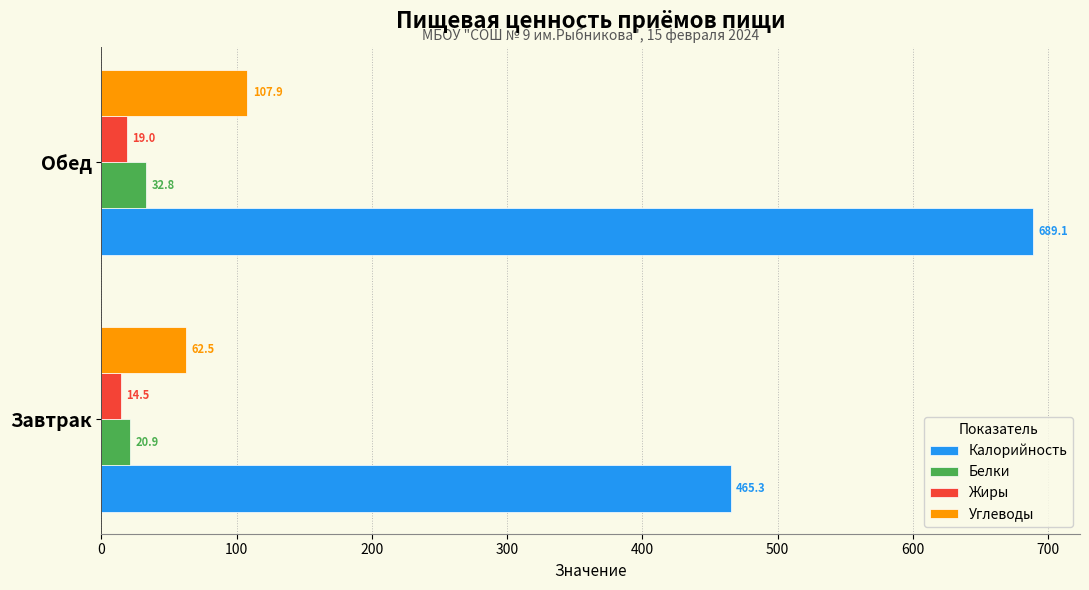

Which series changed the most between Завтрак and Обед?

Калорийность